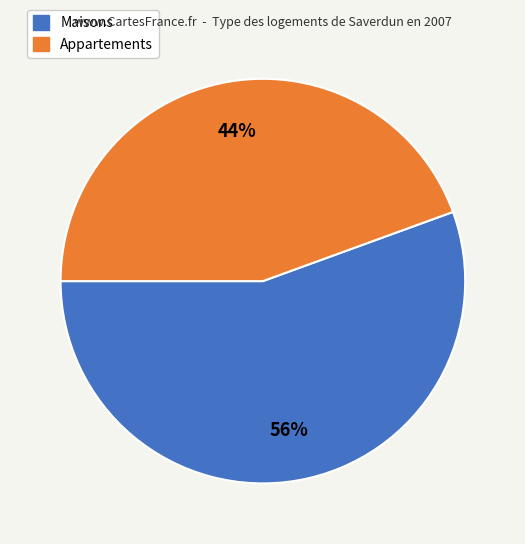

To the nearest percent, what is the average slice percentage?

50%